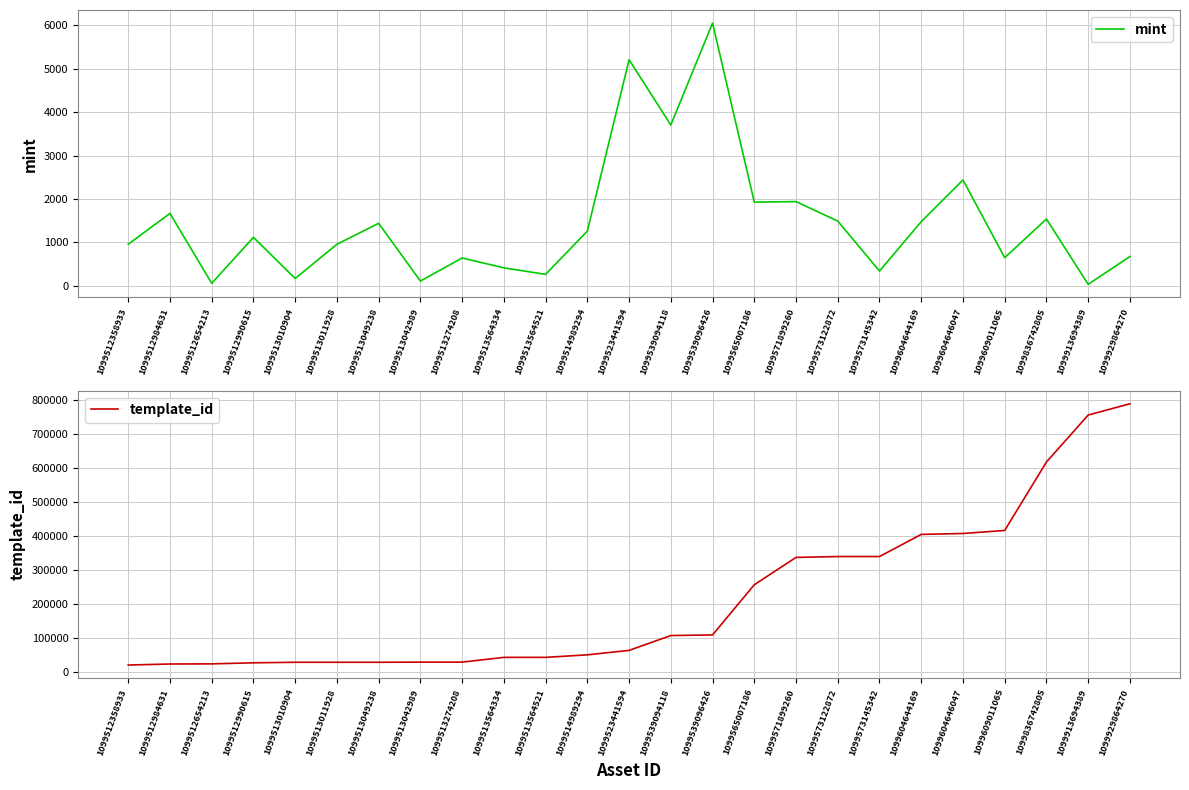

Which label corresponds to the smallest value in the chart?

1099913694389